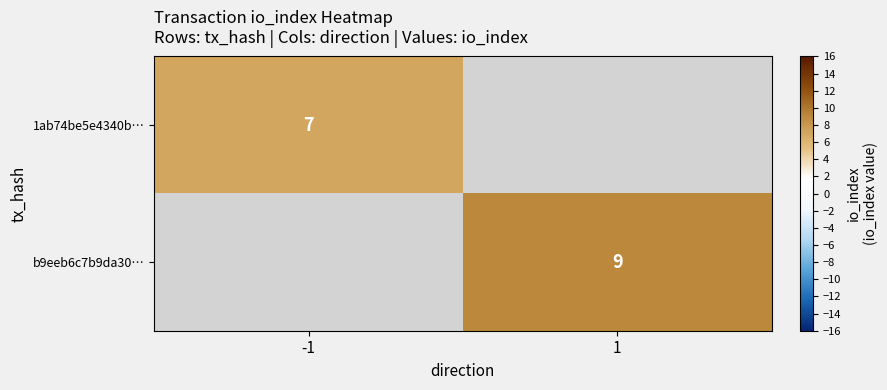

True or false: 1ab74be5e4340b… has a value of 4 at -1.

False